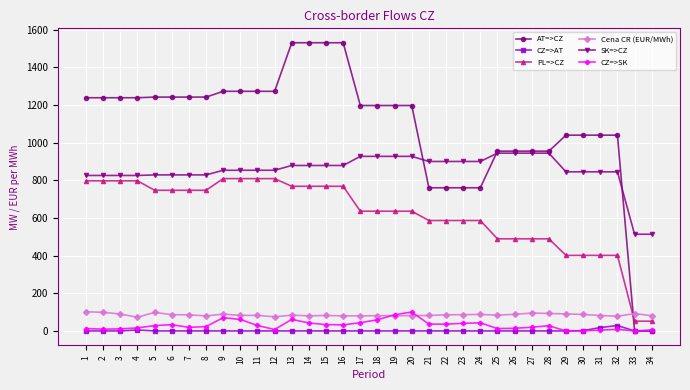

Which series changed the most between 7 and 21?

AT=>CZ